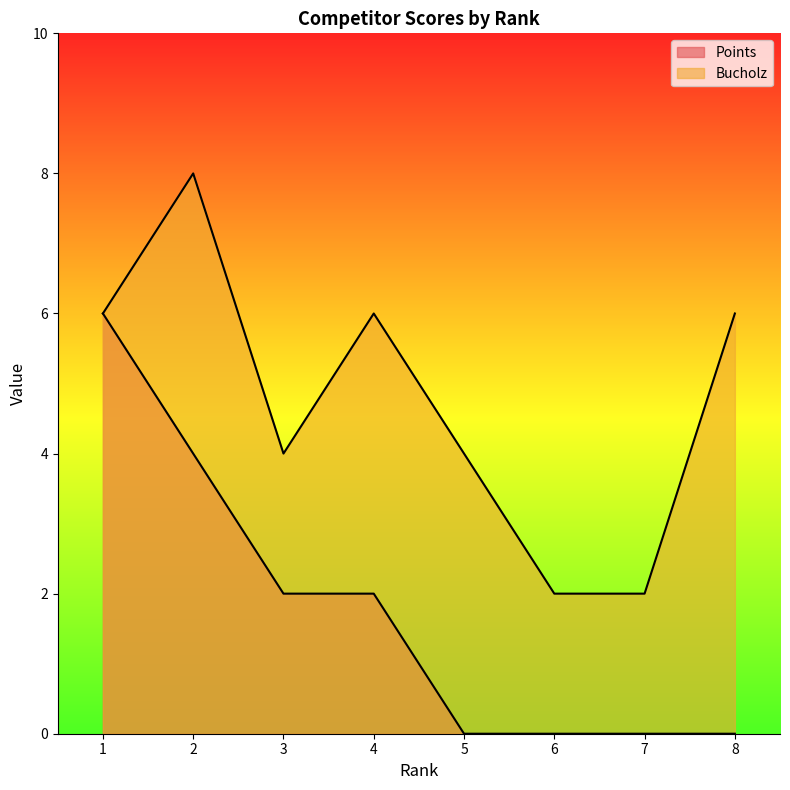

Where does the Bucholz series first go above 6?

2